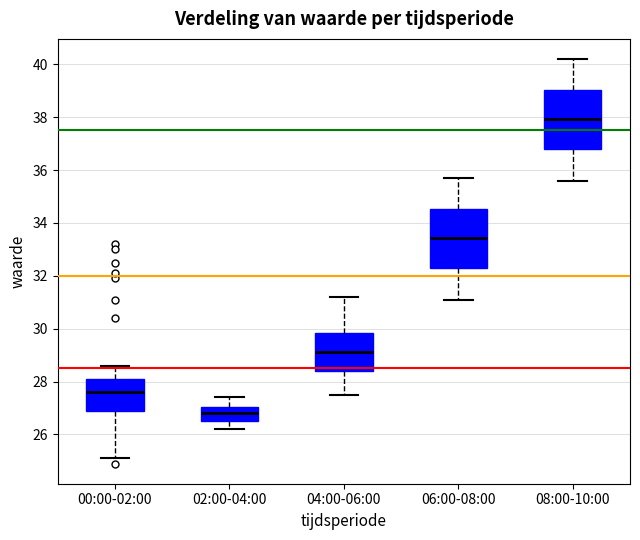

Which box's median line is the highest?

08:00-10:00